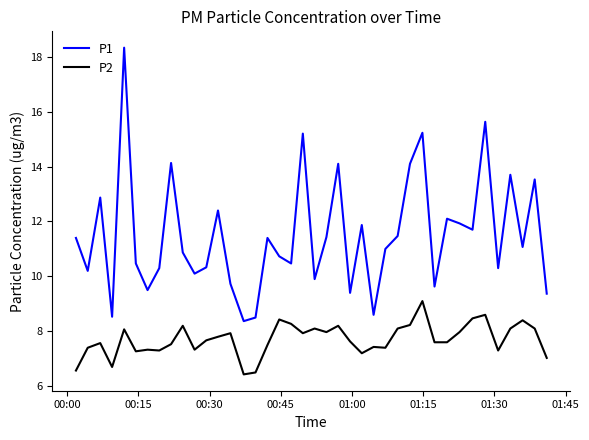

What is the difference between the maximum and minimum values in the P1 series?

10.0